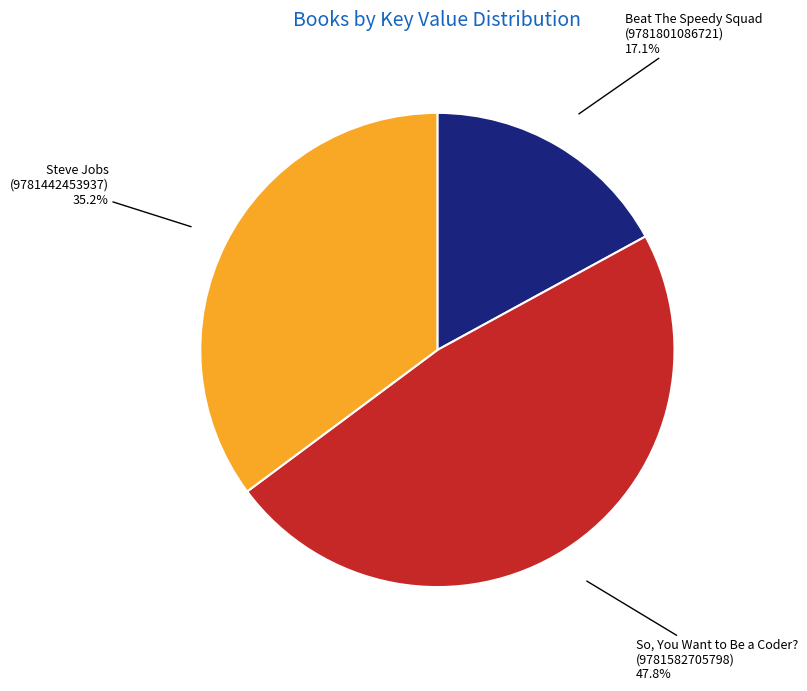

What is the smallest slice in the pie chart?

Beat The Speedy Squad (9781801086721)